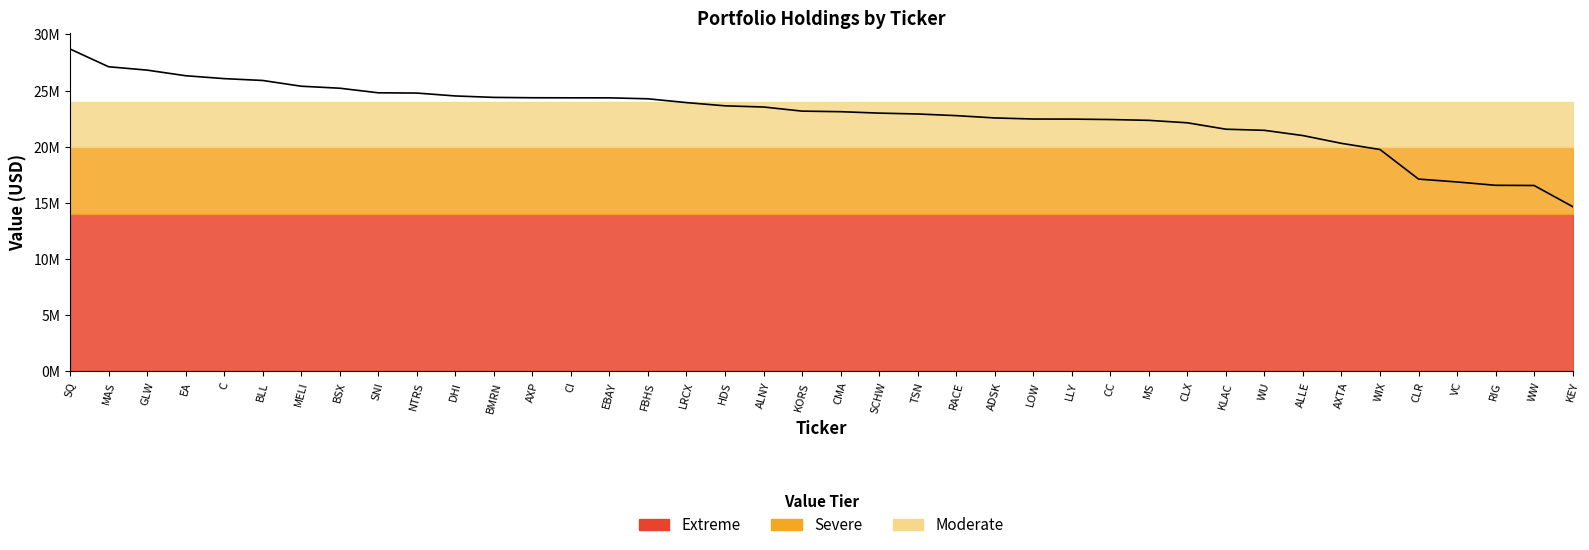

What is the minimum value shown in the chart?

14666000